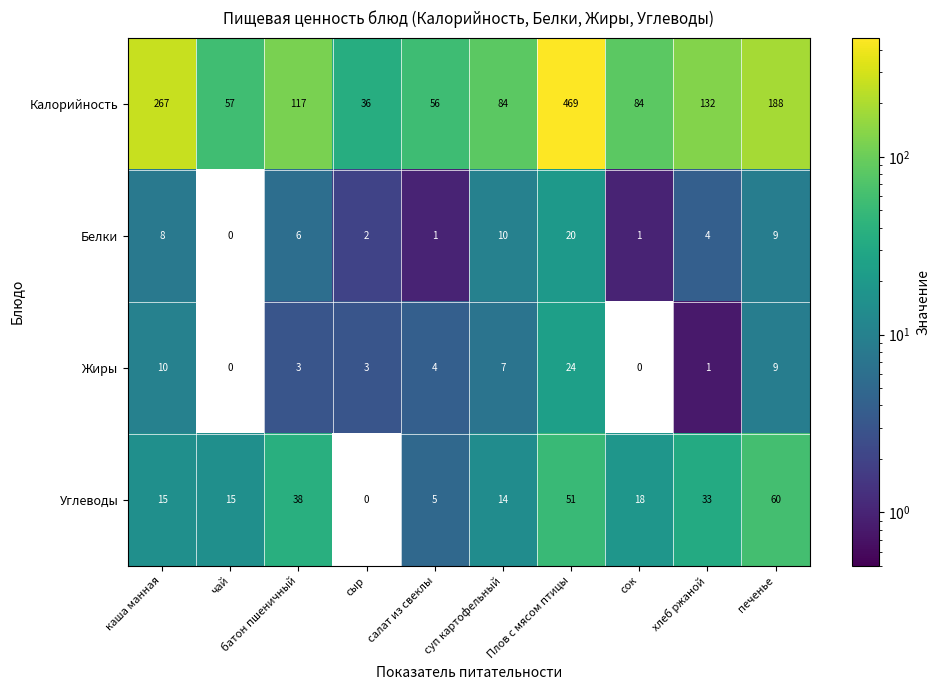

Rank the series by their maximum value, from highest to lowest.

Калорийность, Углеводы, Жиры, Белки